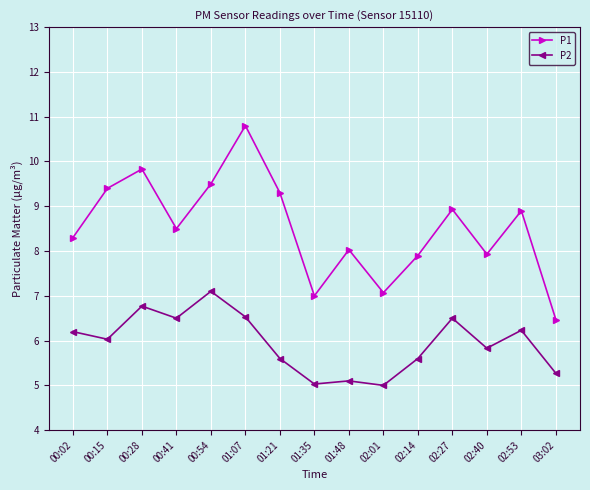

Where is the first local maximum for P1?

00:28